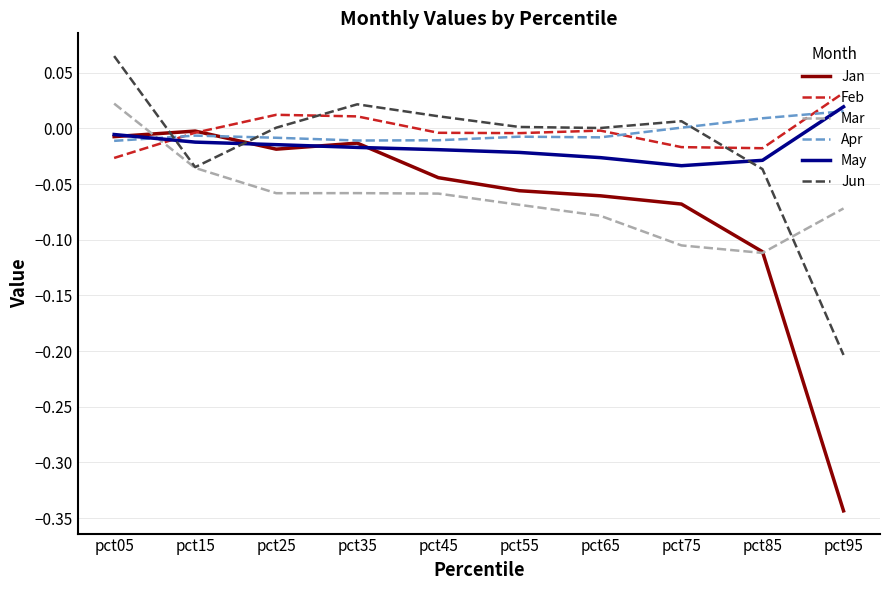

Is the value of May at pct55 greater than the value of Apr at pct25?

No